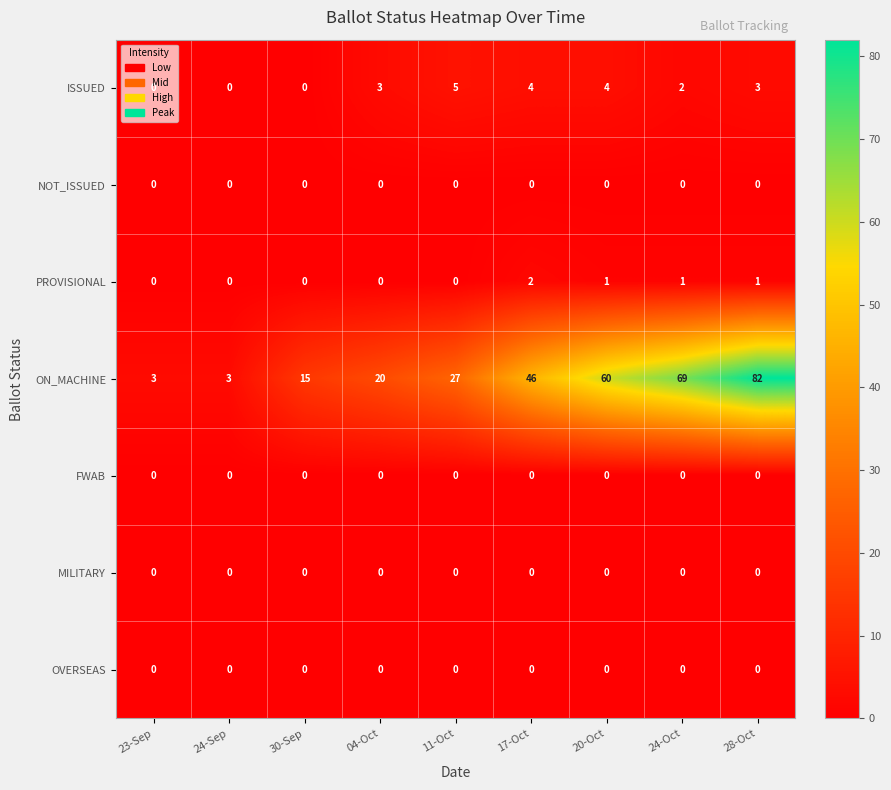

What is the difference between the maximum and minimum values in the ISSUED series?

5